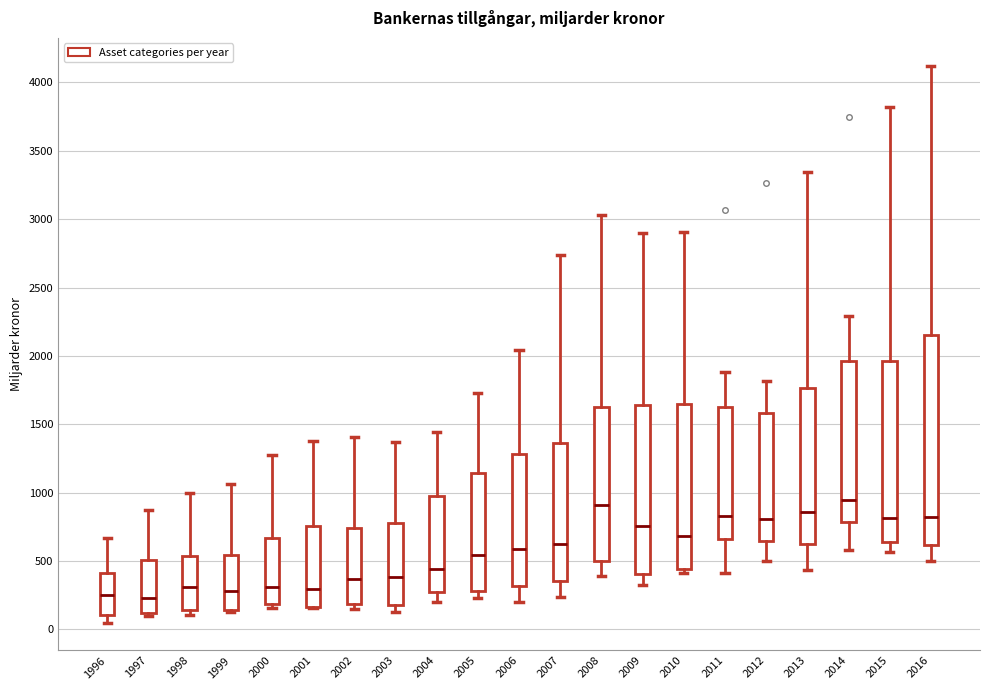

Reading left to right, read every box against the y-axis: the position of its median line, the range the box covers, and the ends of its whiskers. The values are not printed on the chart, so give them approximately, as read against the axis.

1996: median 250, box 100 to 400, whiskers 50 to 650
1997: median 250, box 100 to 500, whiskers 100 (just below the box's lower edge) to 850
1998: median 300, box 150 to 550, whiskers 100 to 1000
1999: median 300, box 150 to 550, whiskers 100 to 1050
2000: median 300, box 200 to 650, whiskers 150 to 1250
2001: median 300, box 150 to 750, whiskers 150 to 1400
2002: median 350, box 200 to 750, whiskers 150 to 1400
2003: median 400, box 200 to 800, whiskers 150 to 1350
2004: median 450, box 300 to 950, whiskers 200 to 1450
2005: median 550, box 300 to 1150, whiskers 250 to 1750
2006: median 600, box 300 to 1300, whiskers 200 to 2050
2007: median 600, box 350 to 1350, whiskers 250 to 2750
2008: median 900, box 500 to 1650, whiskers 400 to 3050
2009: median 750, box 400 to 1650, whiskers 350 to 2900
2010: median 700, box 450 to 1650, whiskers 400 to 2900
2011: median 850, box 650 to 1600, whiskers 400 to 1900
2012: median 800, box 650 to 1600, whiskers 500 to 1800
2013: median 850, box 650 to 1750, whiskers 450 to 3350
2014: median 950, box 800 to 1950, whiskers 600 to 2300
2015: median 800, box 650 to 1950, whiskers 550 to 3800
2016: median 800, box 600 to 2150, whiskers 500 to 4100